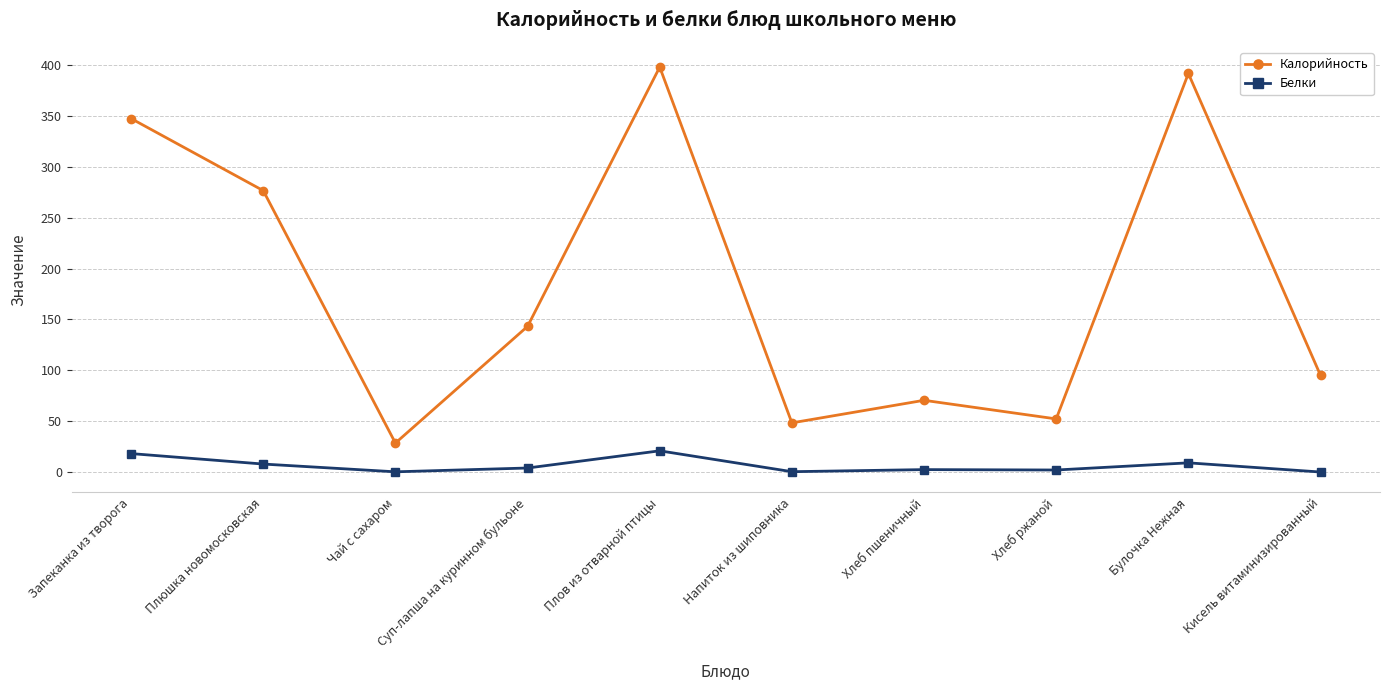

The Калорийность series shows 143.2 at Суп-лапша на куринном бульоне. True or false?

True